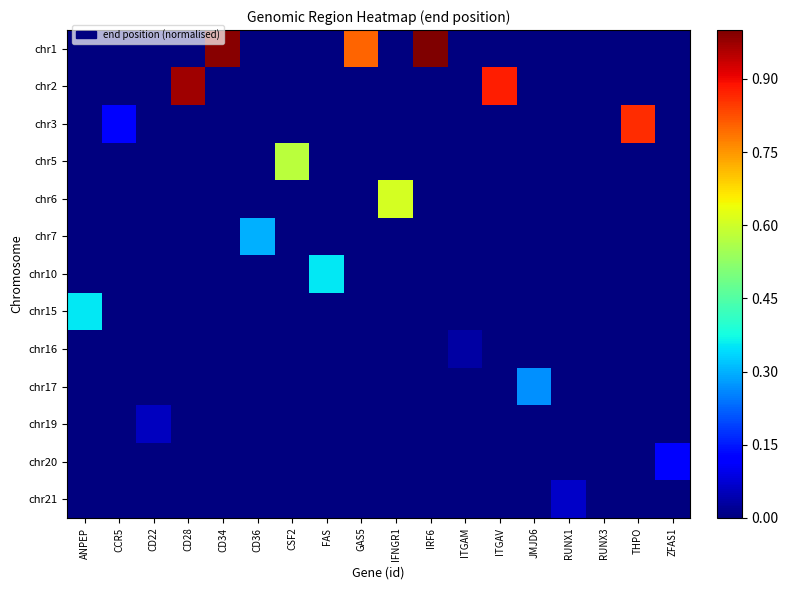

How many categories are shown in the chart?

18